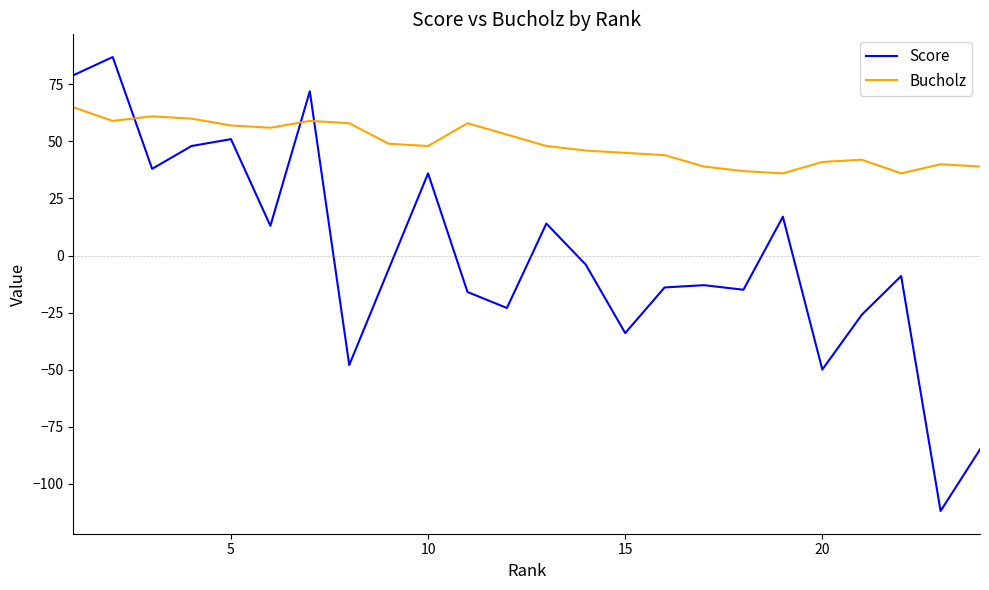

After their last crossing, which series has the higher values: Bucholz or Score?

Bucholz